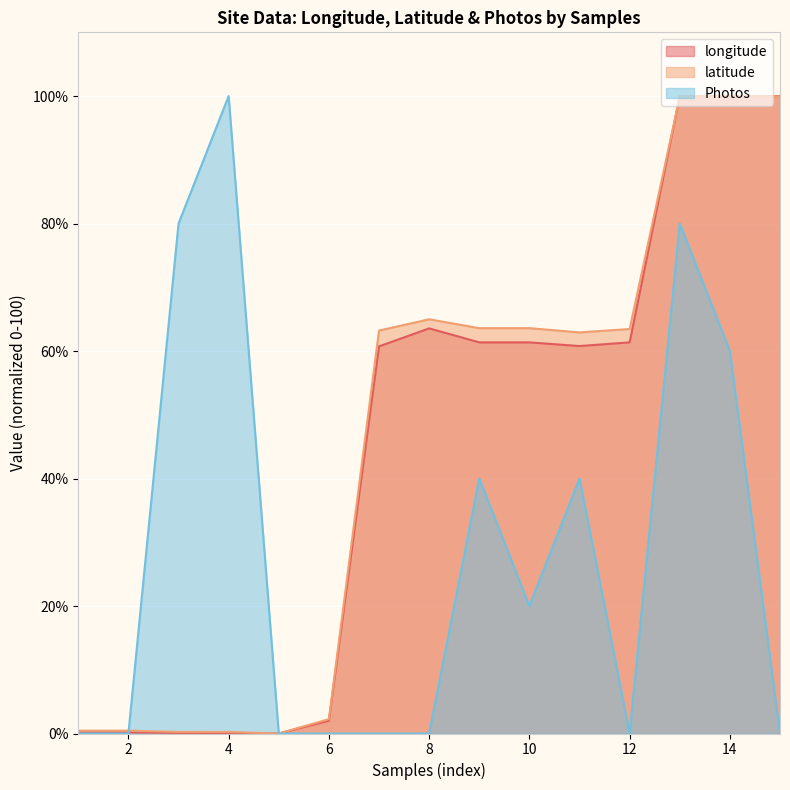

Reading left to right, transcribe all the data shown in this chart.

longitude: 1=0.2	2=0.2	3=0.1	4=0.1	5=0.0	6=2.0	7=60.7	8=63.6	9=61.4	10=61.4	11=60.8	12=61.4	13=100.0	14=100.0	15=100.0
latitude: 1=0.4	2=0.4	3=0.2	4=0.2	5=0.0	6=2.3	7=63.2	8=65.0	9=63.6	10=63.6	11=62.9	12=63.5	13=100.0	14=100.0	15=100.0
Photos: 1=0.0	2=0.0	3=80.0	4=100.0	5=0.0	6=0.0	7=0.0	8=0.0	9=40.0	10=20.0	11=40.0	12=0.0	13=80.0	14=60.0	15=0.0